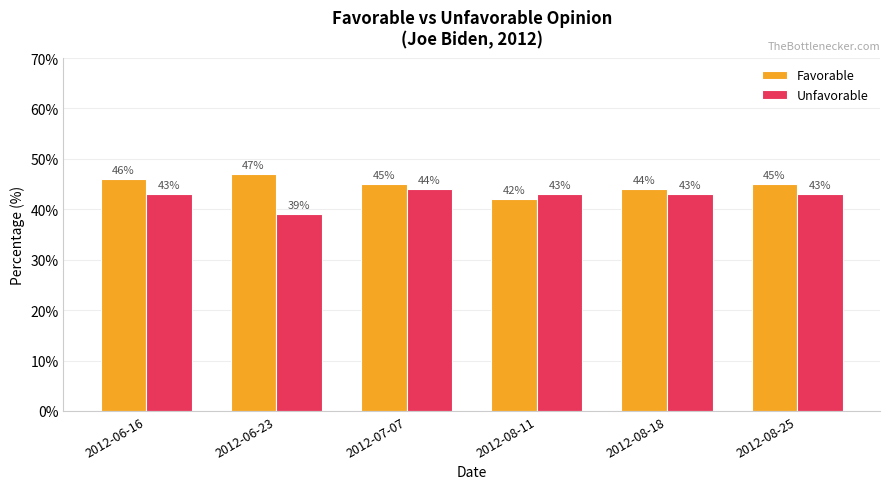

Which series has the largest total across all categories?

Favorable